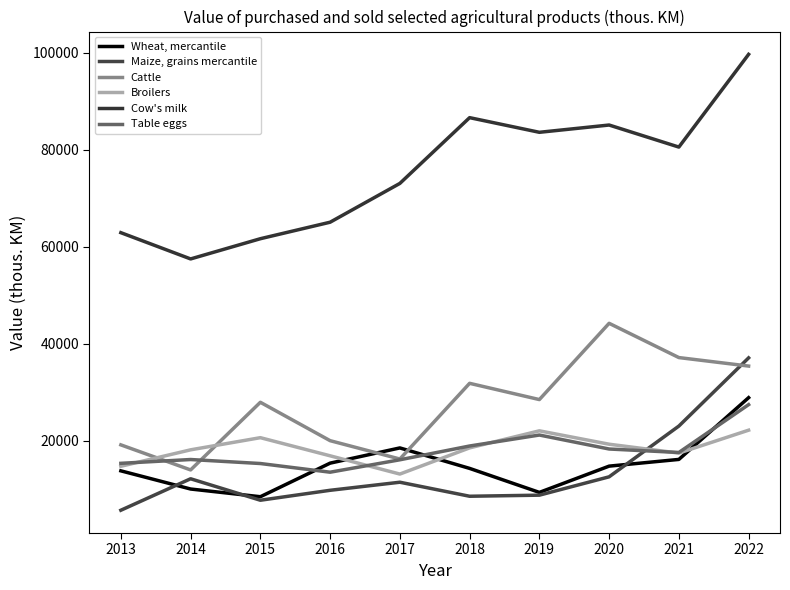

What is the difference between the highest and lowest values at 2019?

74761